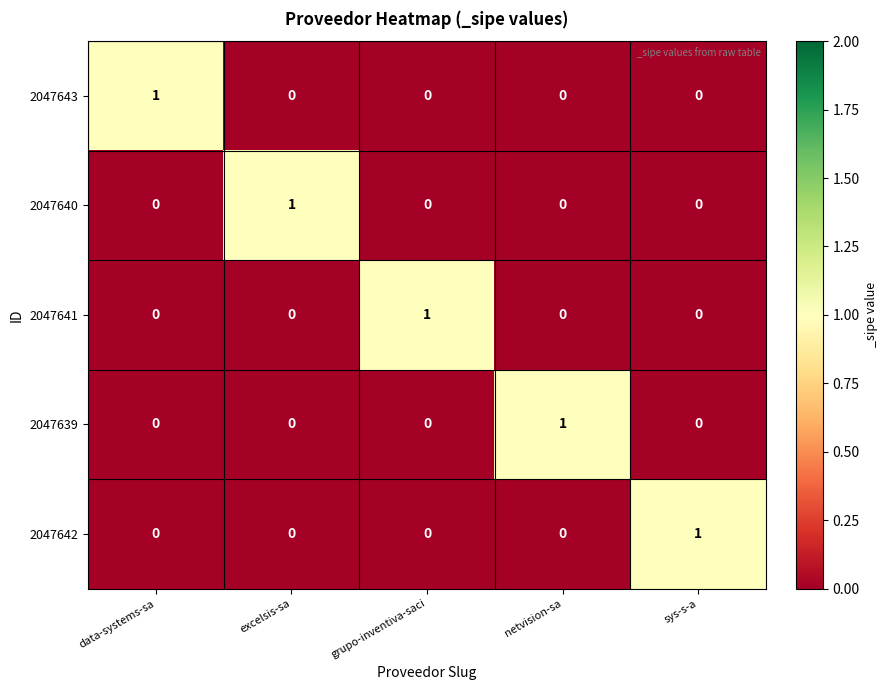

Count the 2047639 values in the range 0 to 1.

5